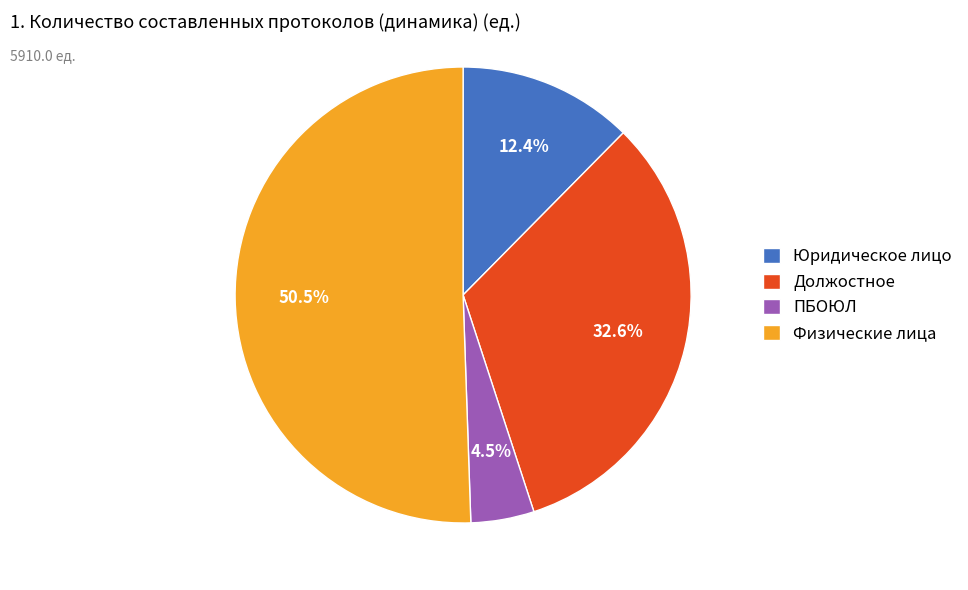

Which has a higher value, Юридическое лицо or Должостное?

Должостное